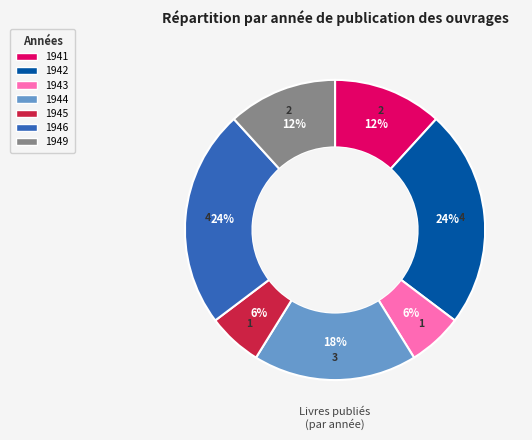

To the nearest percent, what is the average slice percentage?

14%